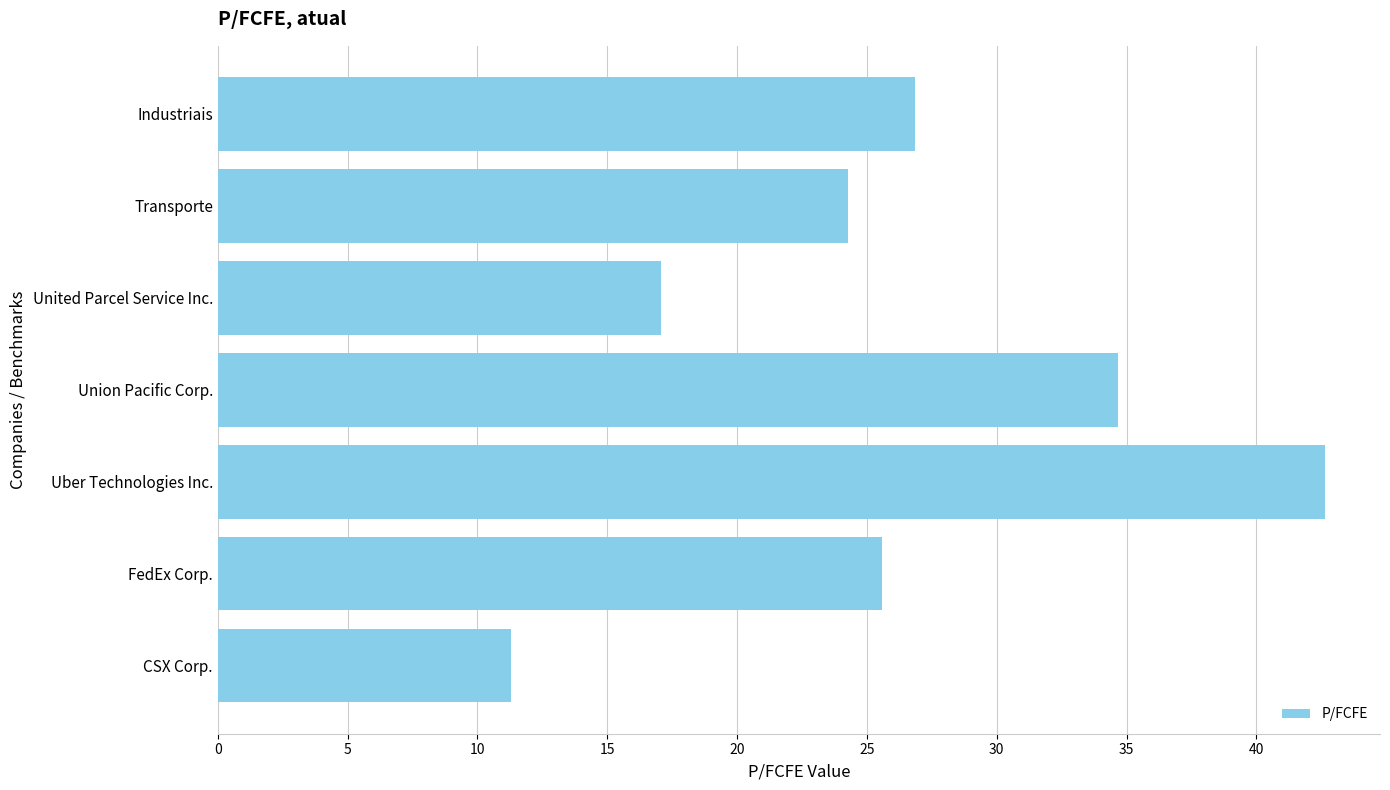

Count the number of values greater than 25.

4